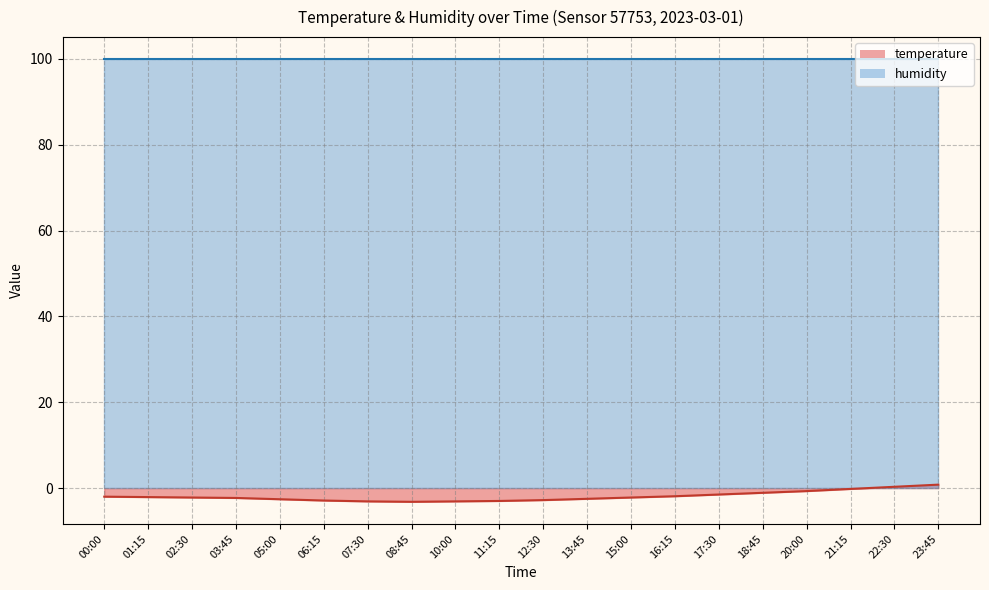

What is the change in value from 07:30 to 08:45?

-0.1